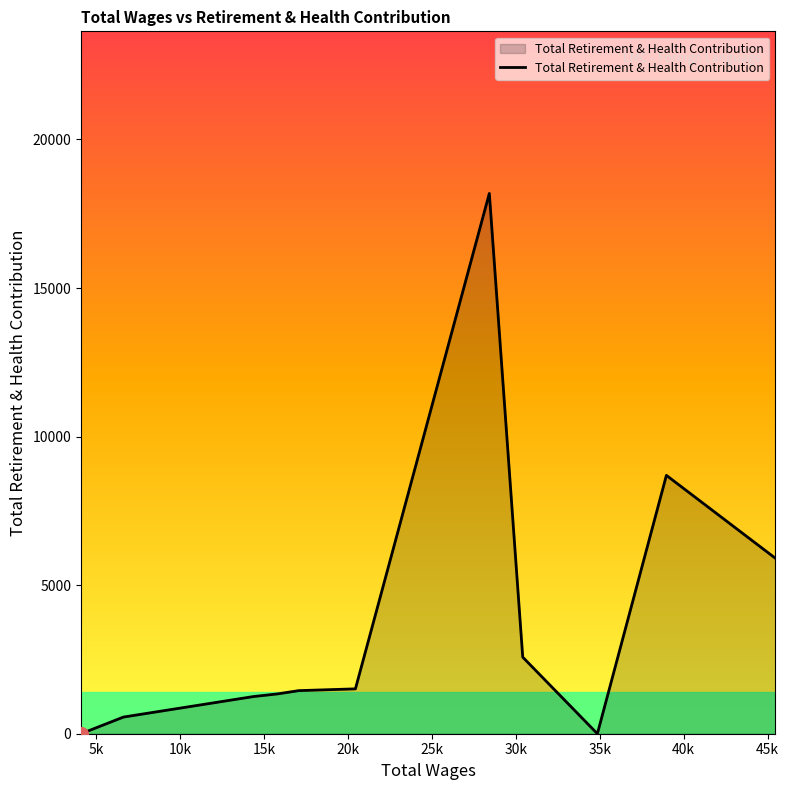

Does the chart display data point markers on the line(s)?

No